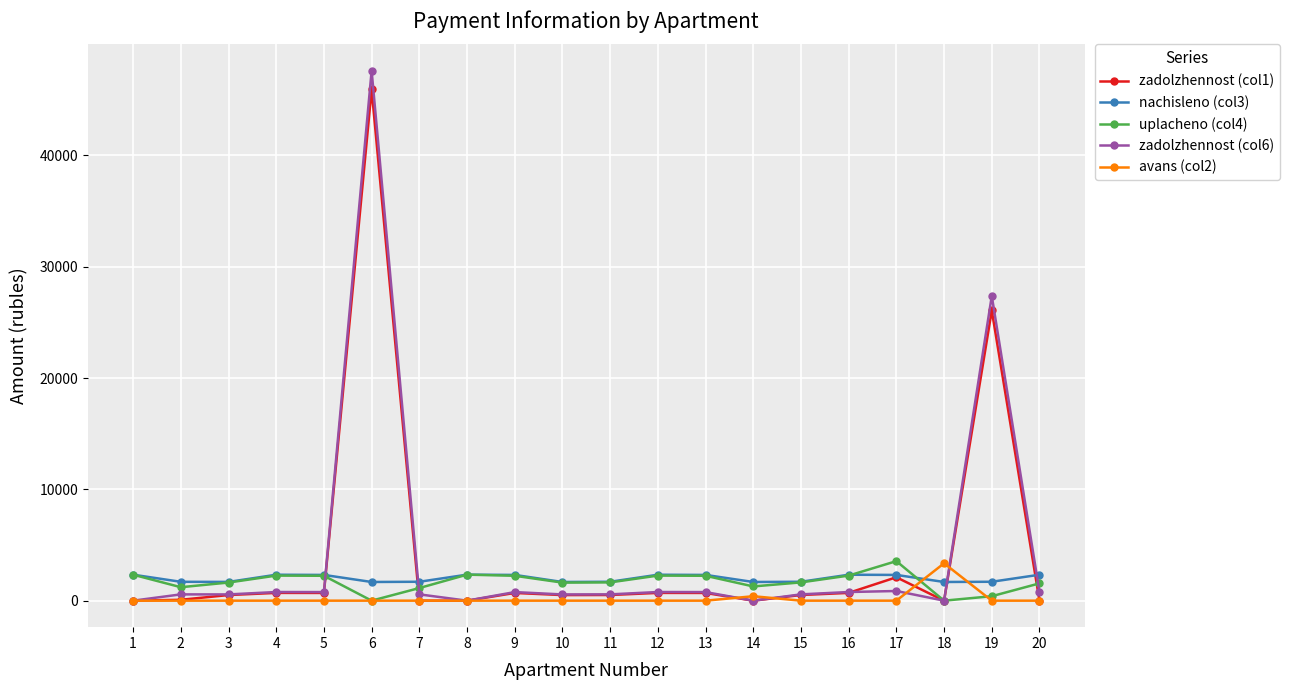

At which category is the sum across all series the highest?

6